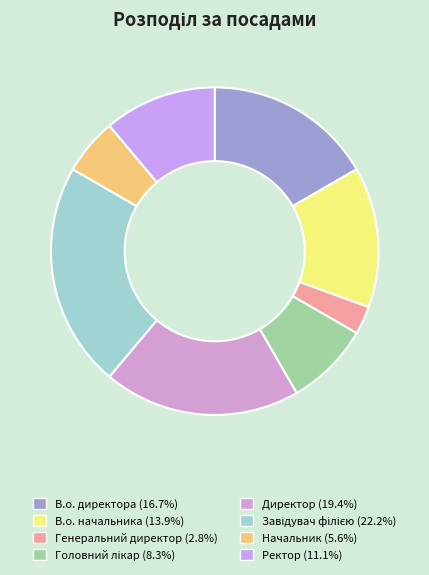

Which has a higher value, В.о. начальника or Ректор?

В.о. начальника